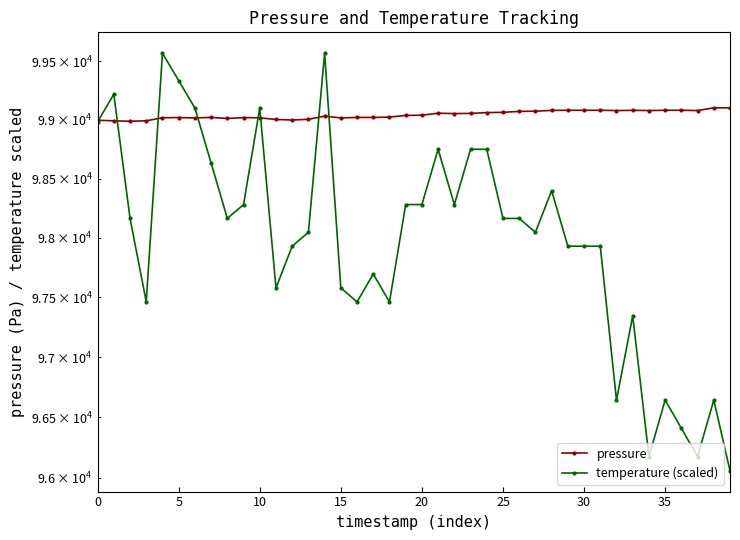

True or false: pressure has a value of 99100.7 at 38.

True